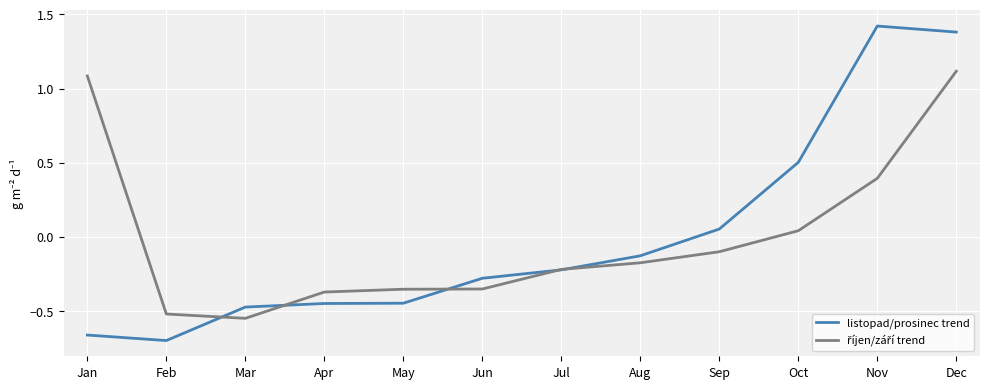

At which category is the sum across all series the highest?

Dec